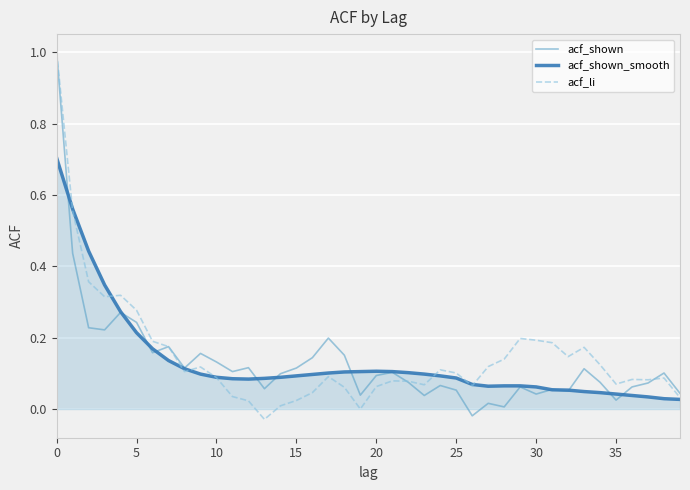

What is the highest value of the acf_shown series?

1.0